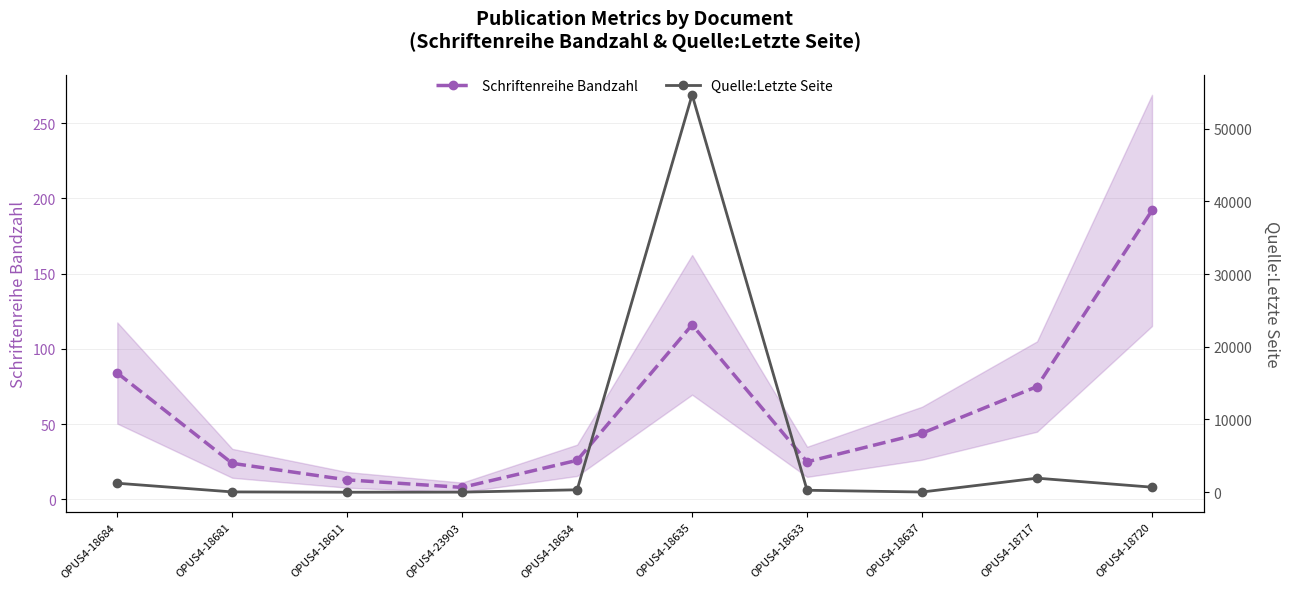

Which series changed the most between OPUS4-18681 and OPUS4-18637?

Schriftenreihe Bandzahl